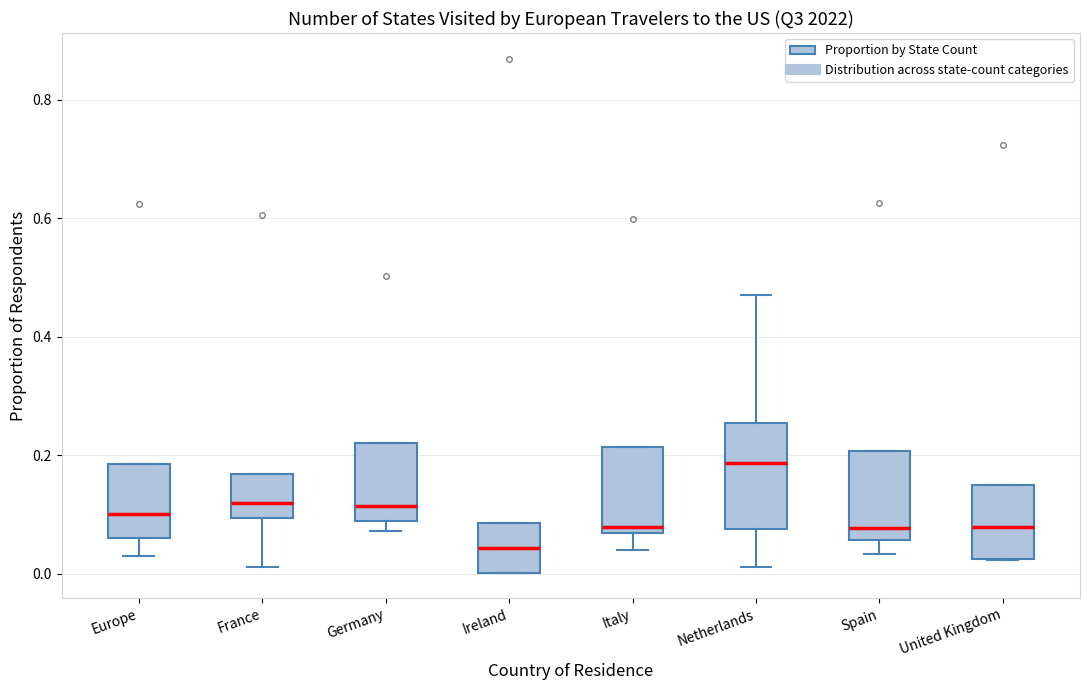

Where is the lower edge of the box for France on the y-axis? The values are not printed on the chart, so give them approximately, as read against the axis.

0.10